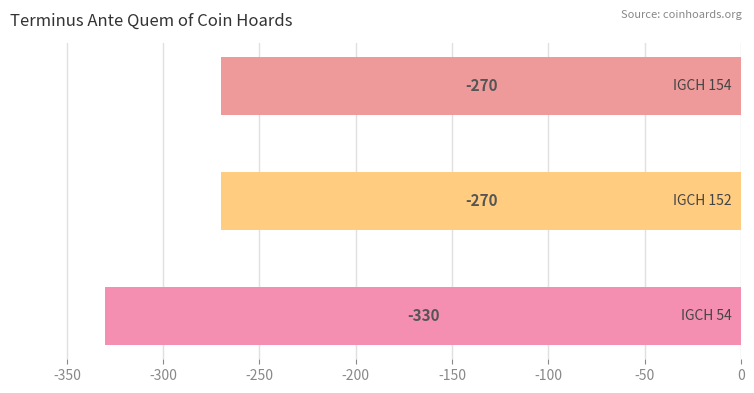

Which has a higher value, IGCH 154 or IGCH 152?

IGCH 154